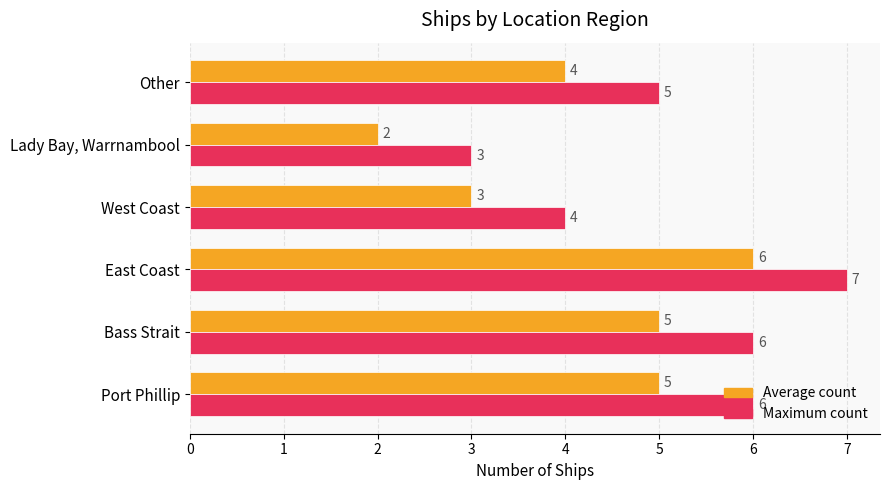

What is the sum of the Maximum count values at East Coast and West Coast?

11